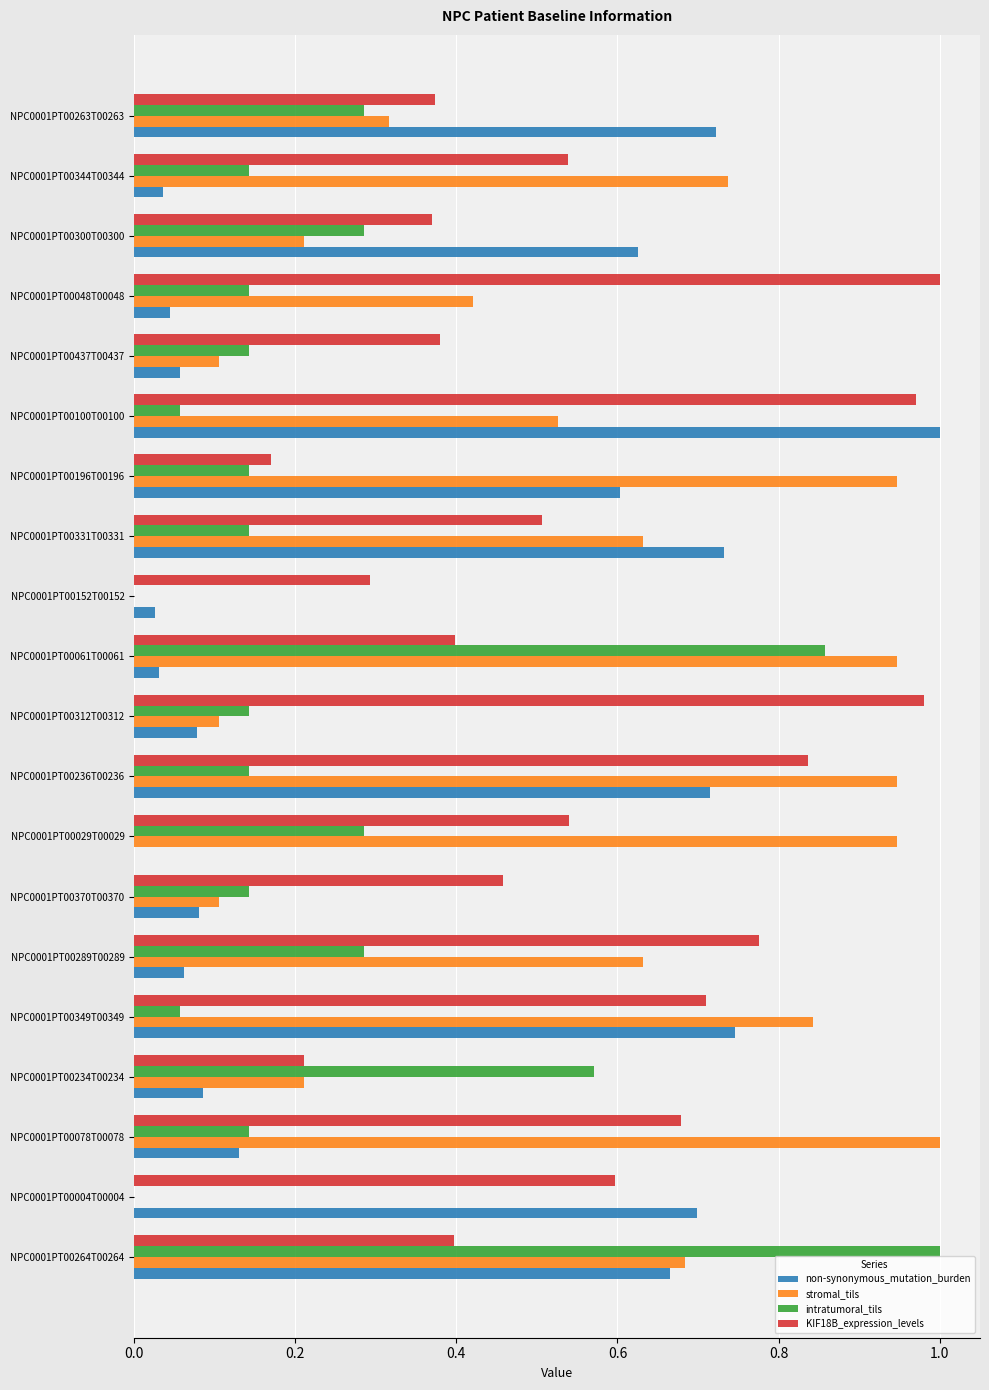

Is it true that non-synonymous_mutation_burden equals 0.7 at NPC0001PT00331T00331?

True